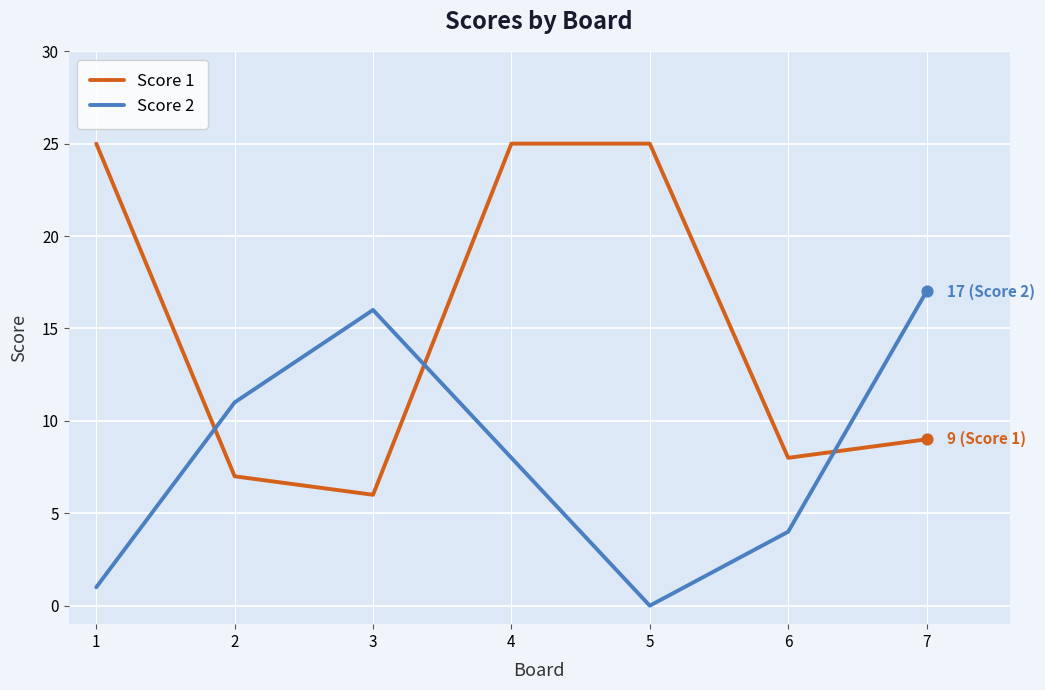

Which series changed the most between 3 and 6?

Score 2